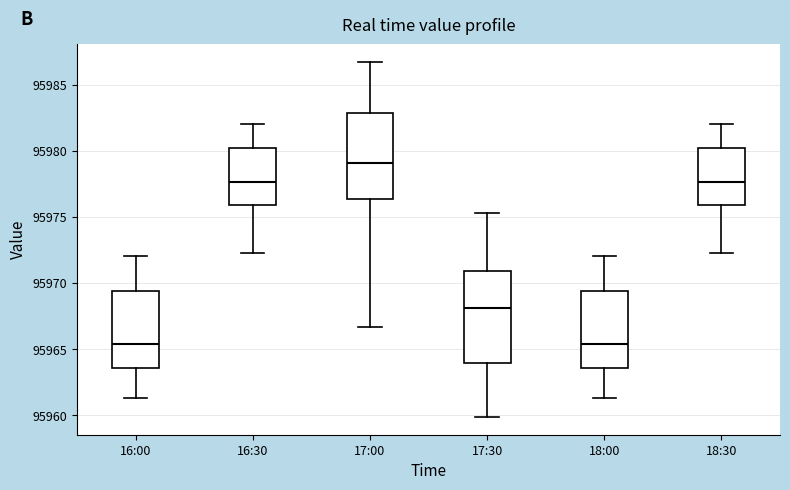

Reading left to right, read every box against the y-axis: the position of its median line, the range the box covers, and the ends of its whiskers. The values are not printed on the chart, so give them approximately, as read against the axis.

16:00: median 95965.5, box 95963.5 to 95969.5, whiskers 95961.5 to 95972.0
16:30: median 95977.5, box 95976.0 to 95980.0, whiskers 95972.5 to 95982.0
17:00: median 95979.0, box 95976.5 to 95983.0, whiskers 95966.5 to 95986.5
17:30: median 95968.0, box 95964.0 to 95971.0, whiskers 95960.0 to 95975.5
18:00: median 95965.5, box 95963.5 to 95969.5, whiskers 95961.5 to 95972.0
18:30: median 95977.5, box 95976.0 to 95980.0, whiskers 95972.5 to 95982.0